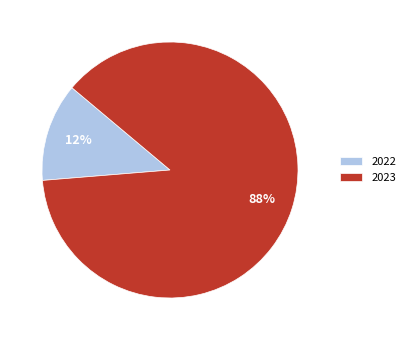

True or false: 2022 accounts for 12% of the total.

True